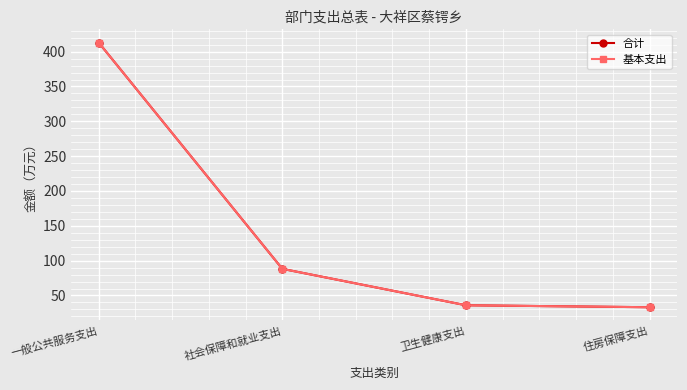

What is the maximum value for 基本支出?

413.0